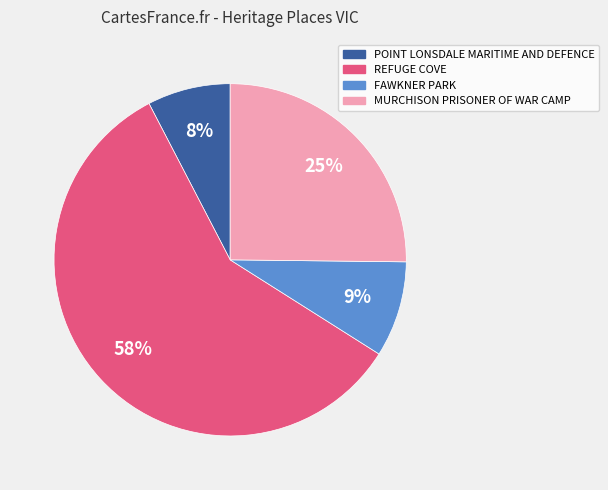

What is the smallest slice in the pie chart?

POINT LONSDALE MARITIME AND DEFENCE